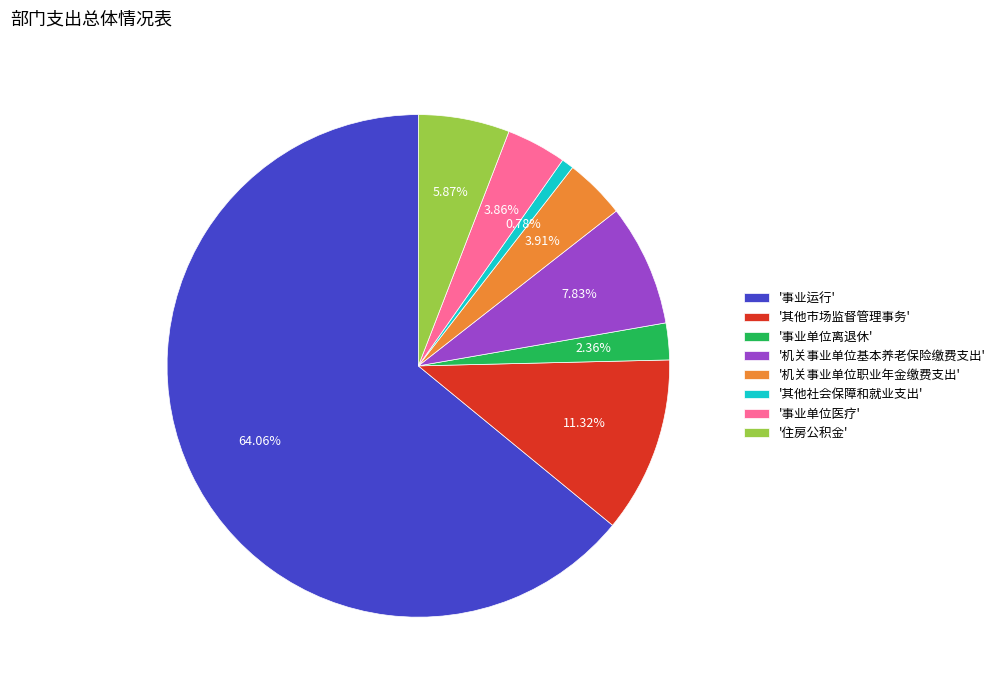

Count the number of slices in the pie.

8